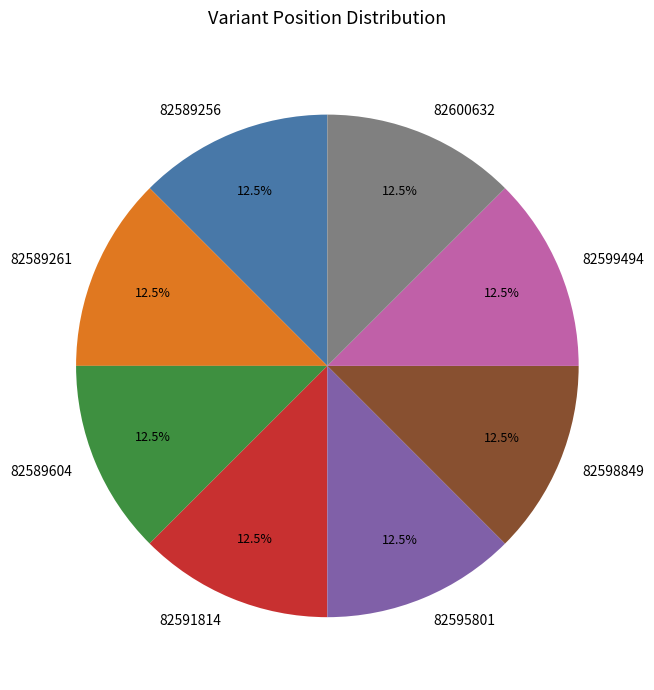

Does 82598849 account for over 50% of the chart?

No